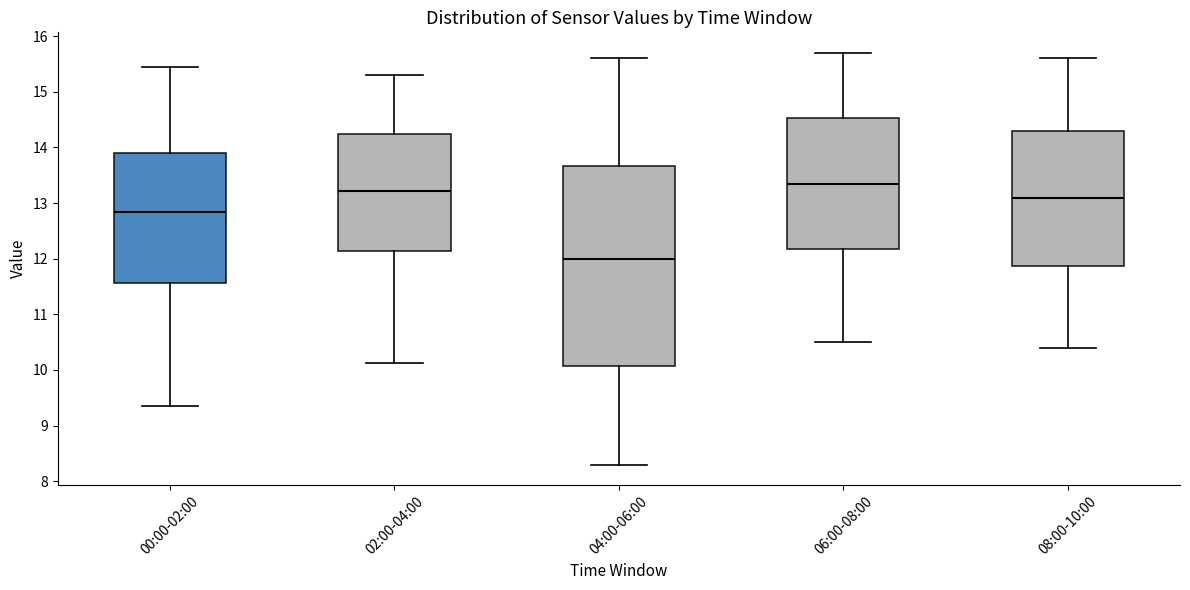

Reading left to right, transcribe this box plot: for each box, give where its median line is, the range the box spans, and where its two whiskers end, as read against the y-axis. The values are not printed on the chart, so give them approximately, as read against the axis.

00:00-02:00: median 12.8, box 11.6 to 13.9, whiskers 9.4 to 15.5
02:00-04:00: median 13.2, box 12.1 to 14.2, whiskers 10.1 to 15.3
04:00-06:00: median 12.0, box 10.1 to 13.7, whiskers 8.3 to 15.6
06:00-08:00: median 13.4, box 12.2 to 14.5, whiskers 10.5 to 15.7
08:00-10:00: median 13.1, box 11.9 to 14.3, whiskers 10.4 to 15.6